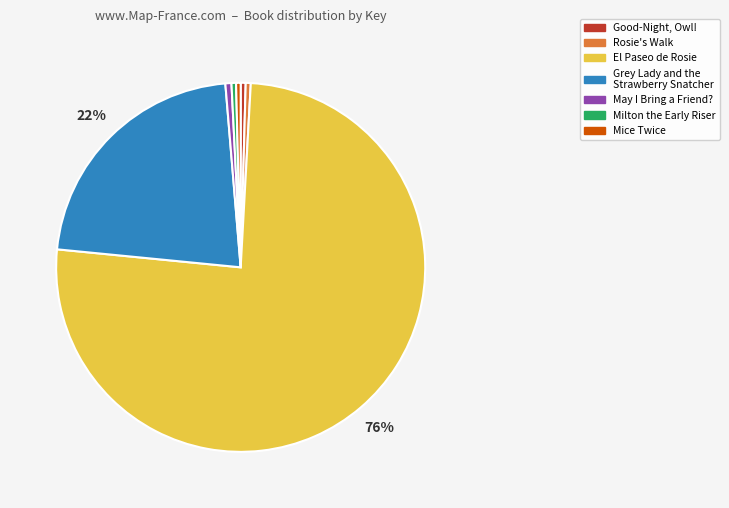

To the nearest percent, what portion does May I Bring a Friend? represent?

1%